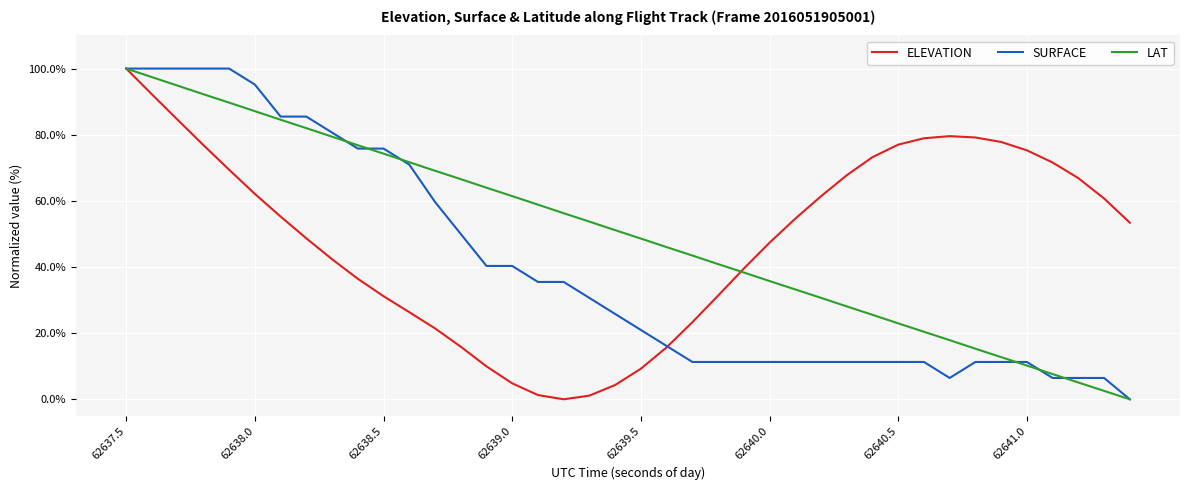

Does the chart display data point markers on the line(s)?

No